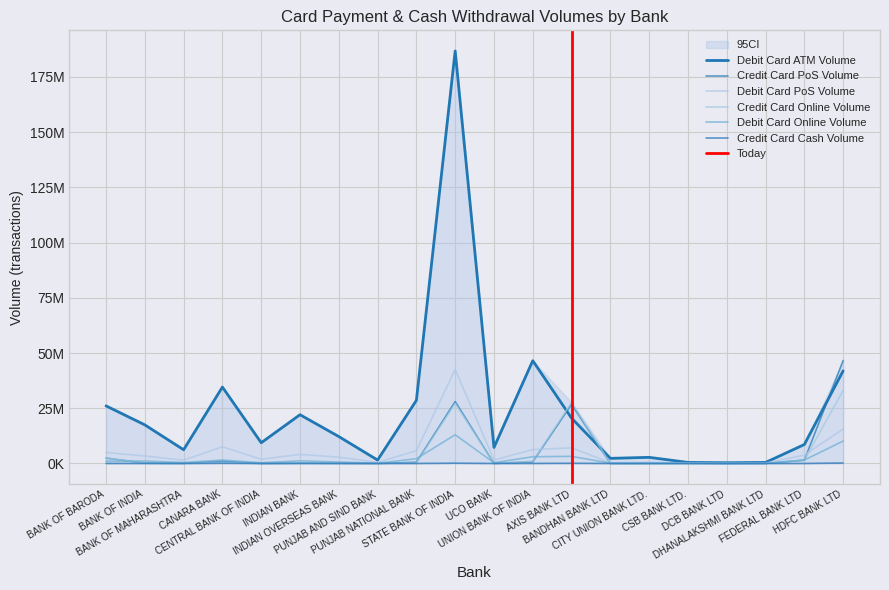

How many values in the Credit Card PoS Volume series exceed 139700?

9